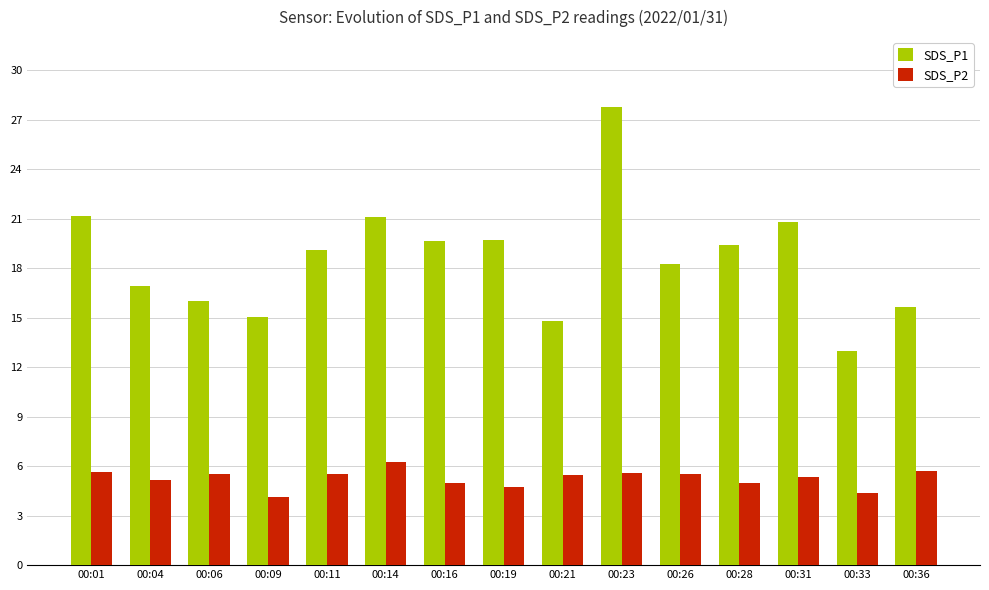

Where does the SDS_P1 series first go above 19?

00:01